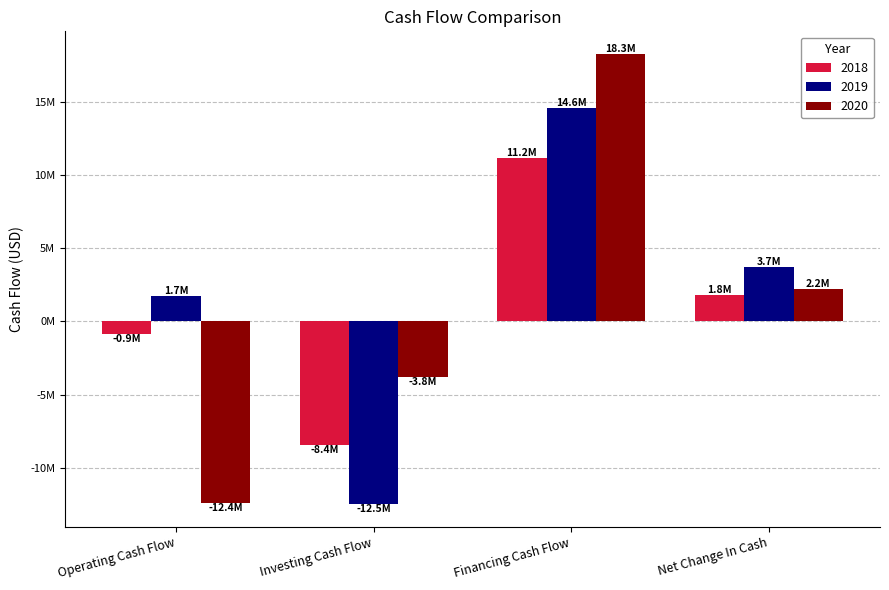

What is the label of the 2nd bar from the right?

Financing Cash Flow